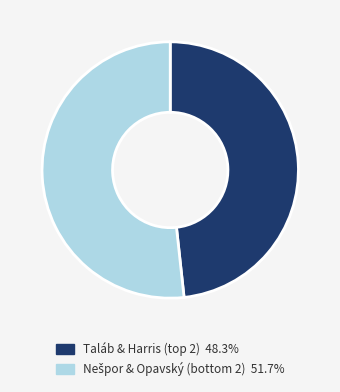

How many slices are in this pie chart?

2